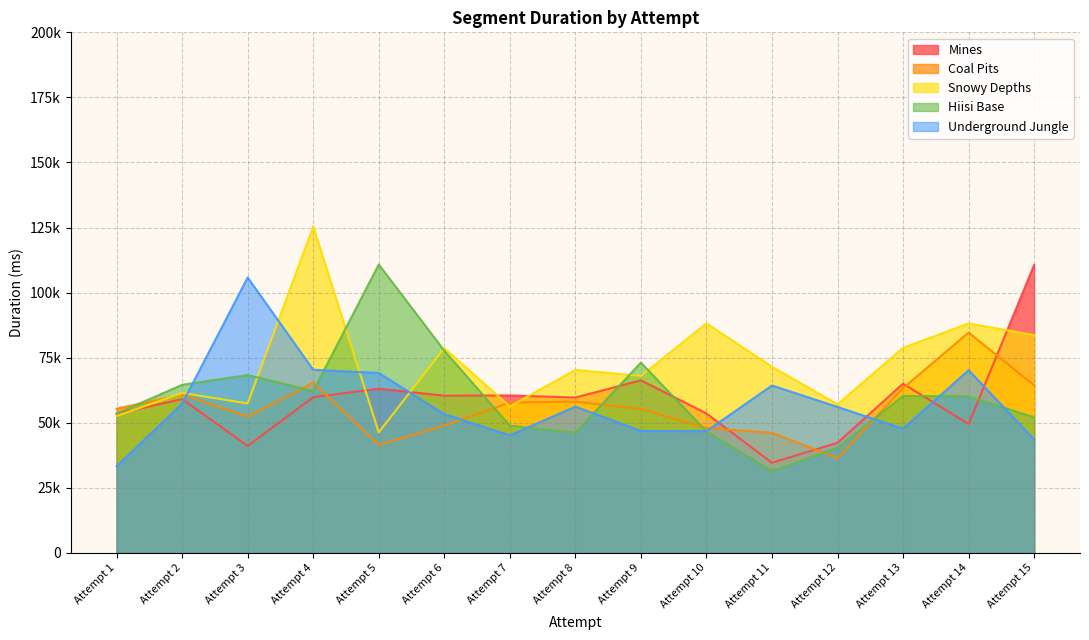

How many interior local peaks does the Hiisi Base series have?

4